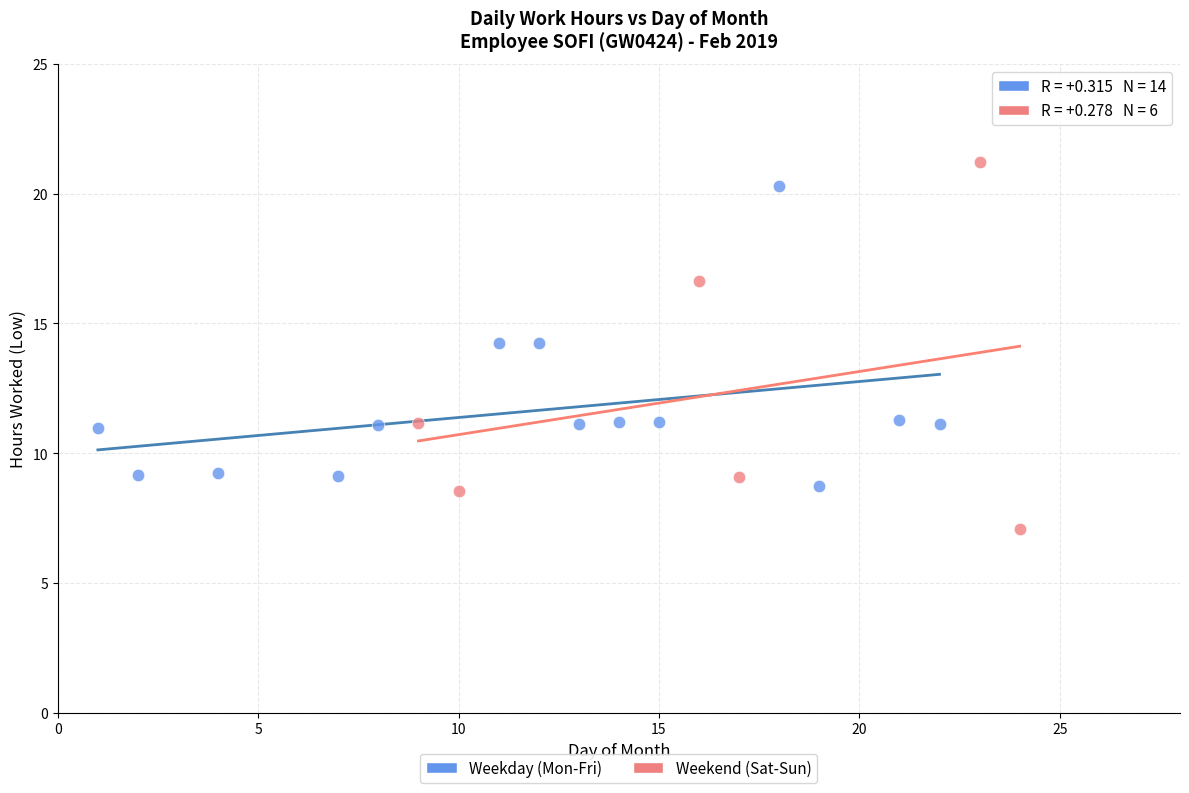

Which series has the largest Y range (max minus min)?

Weekend (Sat-Sun)